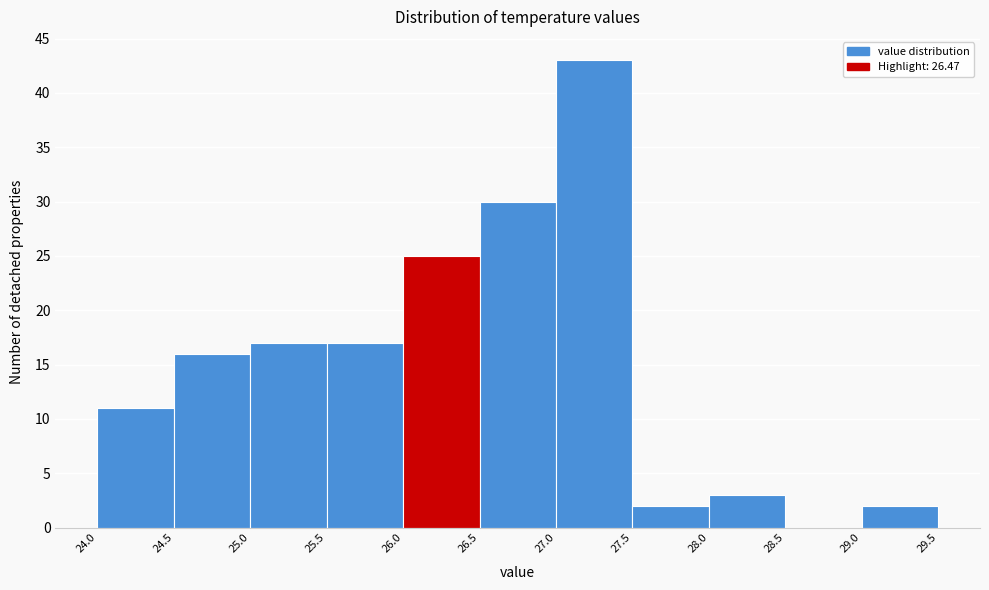

Reading left to right, list every bar in this chart as the range it spans on the x-axis followed by its height. The values are not printed on the chart, so give them approximately, as read against the axis.

24.0 to 24.5: 11
24.5 to 25.0: 16
25.0 to 25.5: 17
25.5 to 26.0: 17
26.0 to 26.5: 25
26.5 to 27.0: 30
27.0 to 27.5: 43
27.5 to 28.0: 2
28.0 to 28.5: 3
28.5 to 29.0: 0
29.0 to 29.5: 2